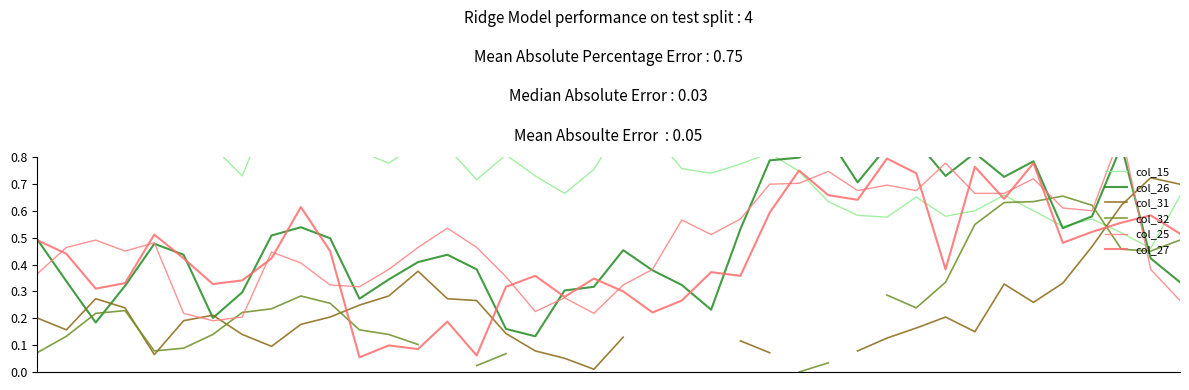

At which category is the sum across all series the highest?

37